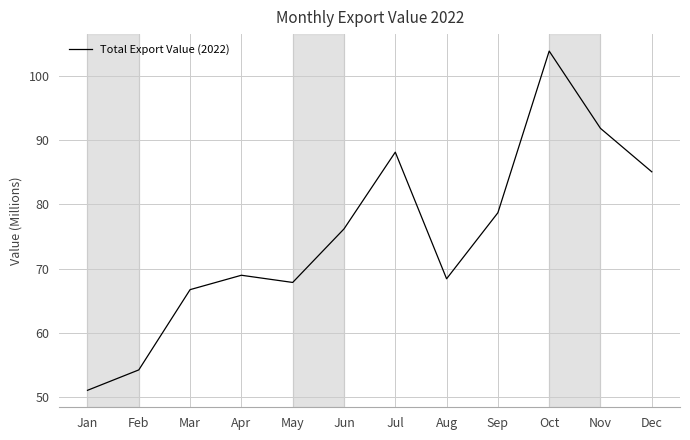

Approximately how many times larger is the value at Jul compared to Apr?

1.3